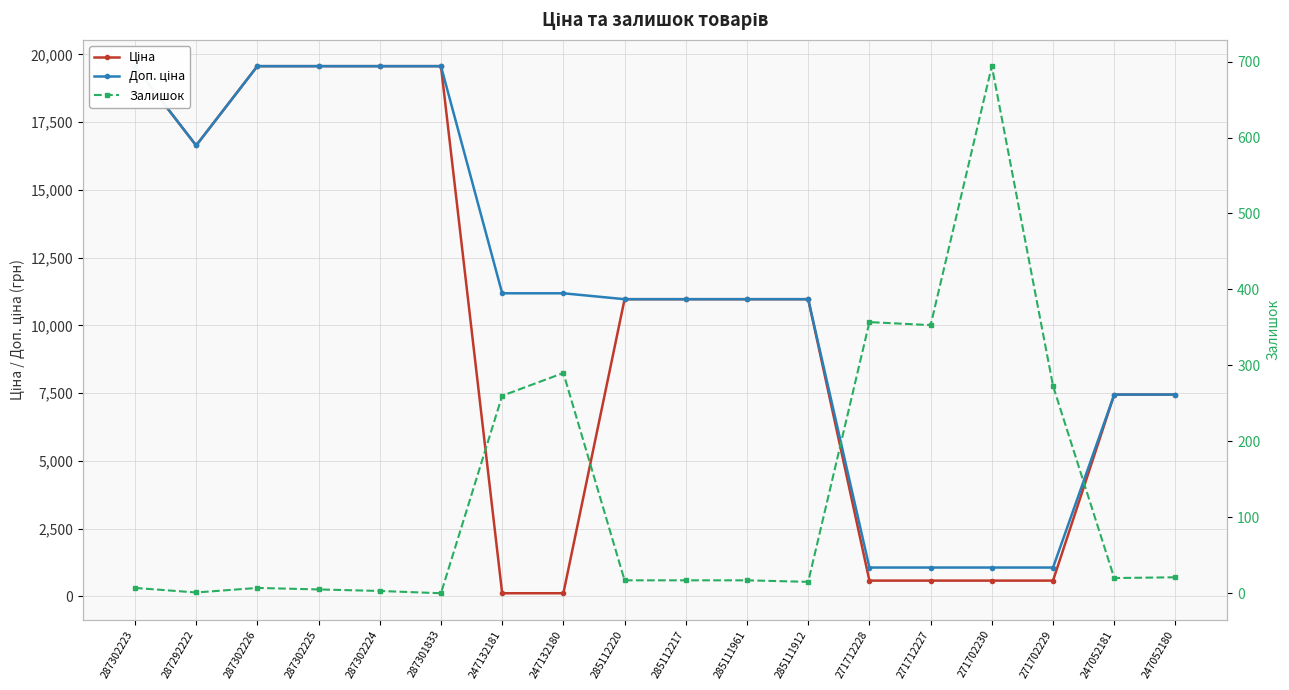

Where is Залишок nearest to the value 347?

271712227